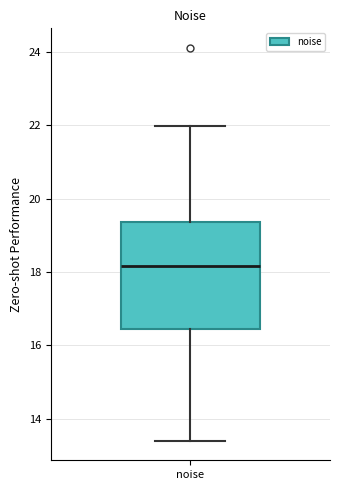

Transcribe this box plot: give where the median line is, the range the box spans, and where the two whiskers end, as read against the y-axis. The values are not printed on the chart, so give them approximately, as read against the axis.

median 18.2, box 16.4 to 19.4, whiskers 13.4 to 22.0